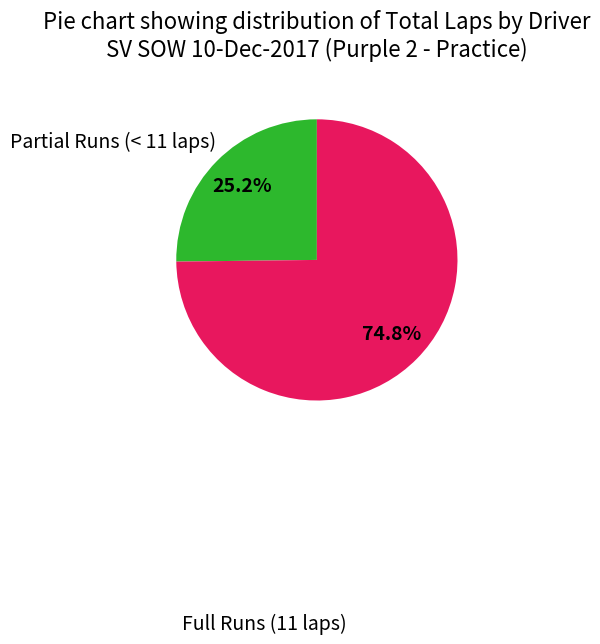

Is there any slice that represents more than half of the pie?

Yes